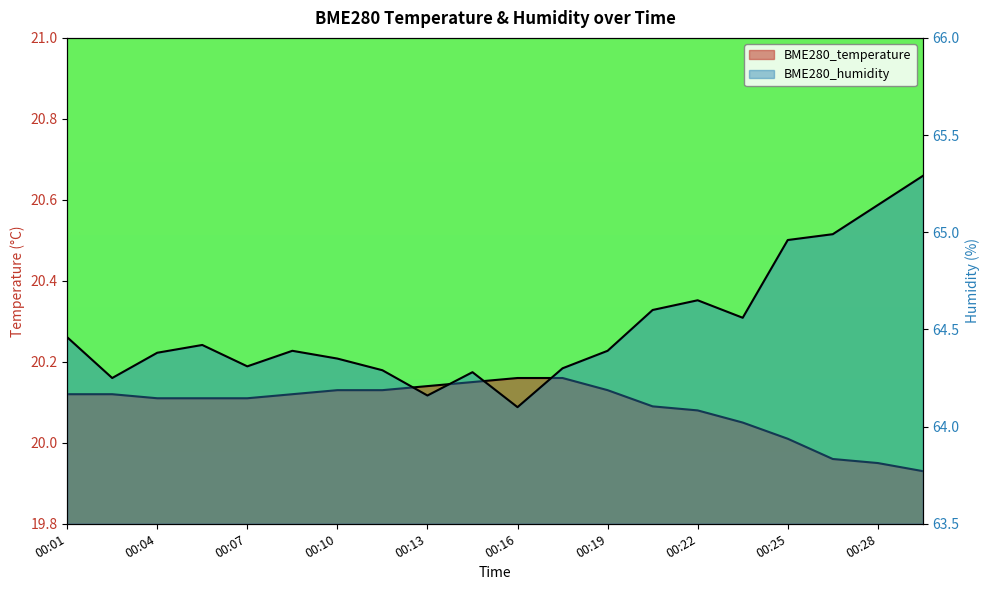

Rank the categories by BME280_humidity value from lowest to highest.

00:16, 00:13, 00:02, 00:15, 00:12, 00:18, 00:07, 00:10, 00:04, 00:09, 00:19, 00:06, 00:01, 00:24, 00:21, 00:22, 00:25, 00:27, 00:28, 00:30